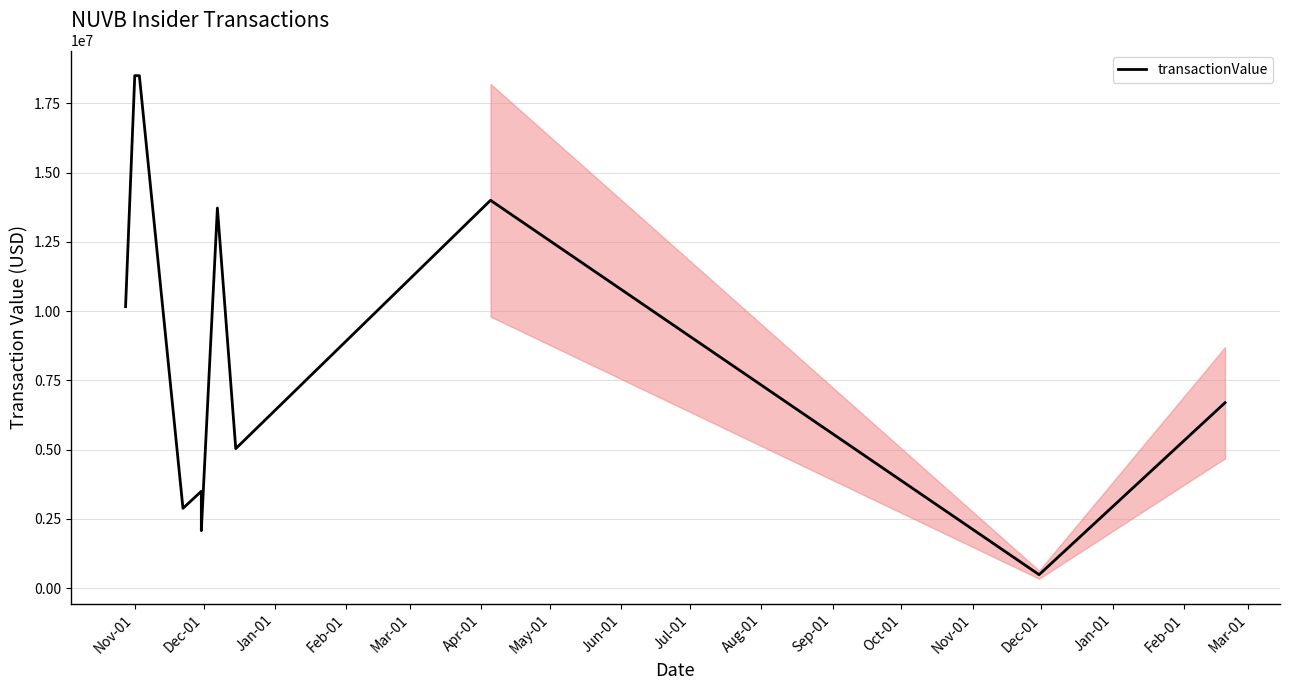

At which label does the data first exceed 6692265?

Nov-01